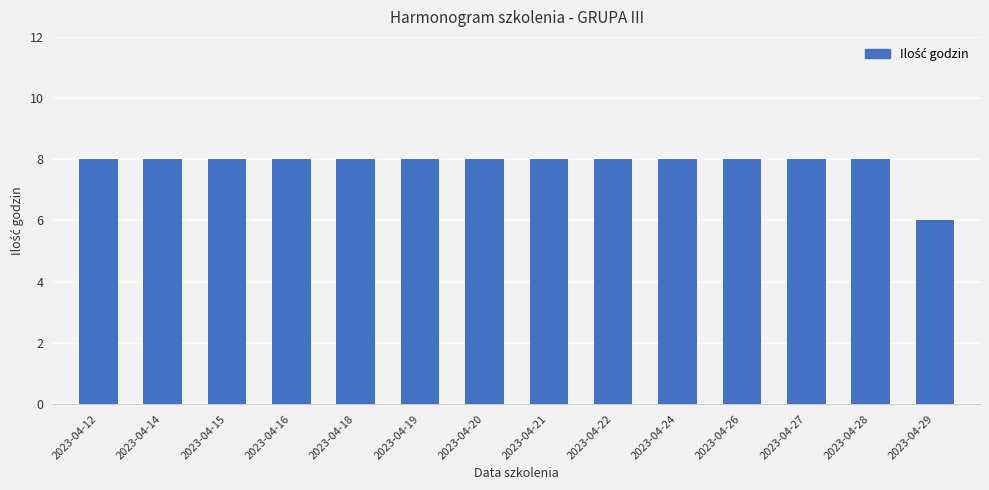

The chart shows a value of 11 at 2023-04-20. True or false?

False